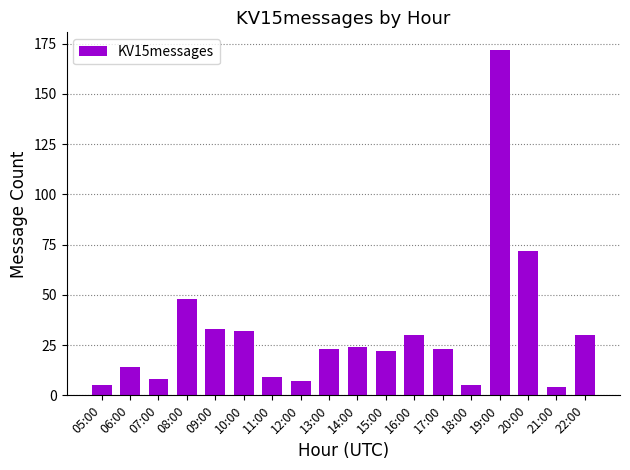

What is the smallest value displayed?

4